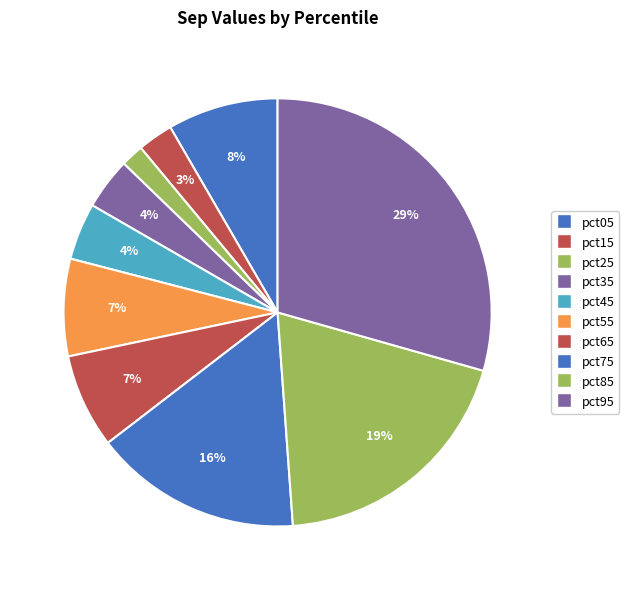

Is it true that pct25 is 11% of the pie?

False